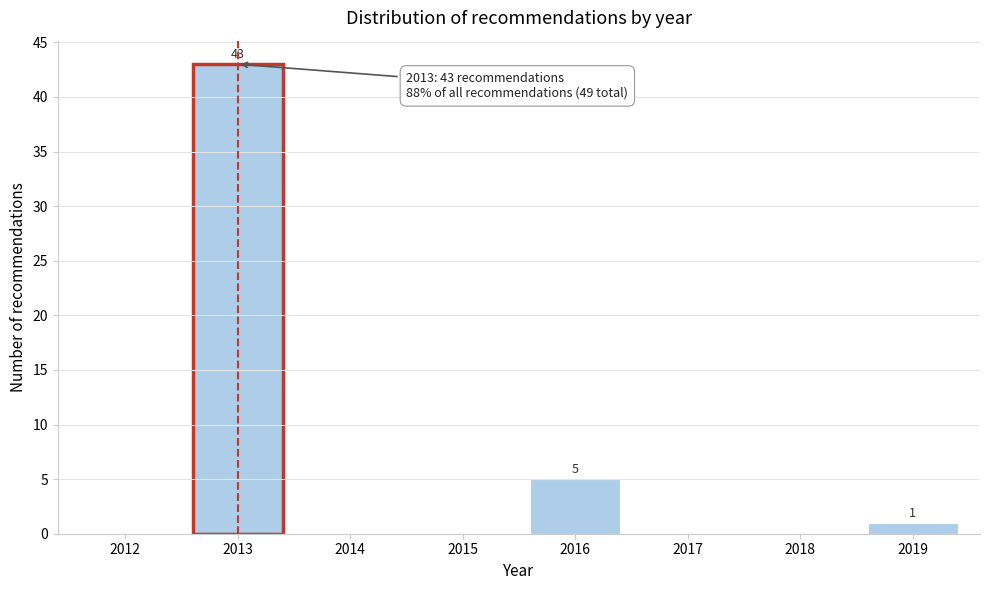

Reading left to right, list all the values displayed in this chart.

2012=0	2013=43	2014=0	2015=0	2016=5	2017=0	2018=0	2019=1